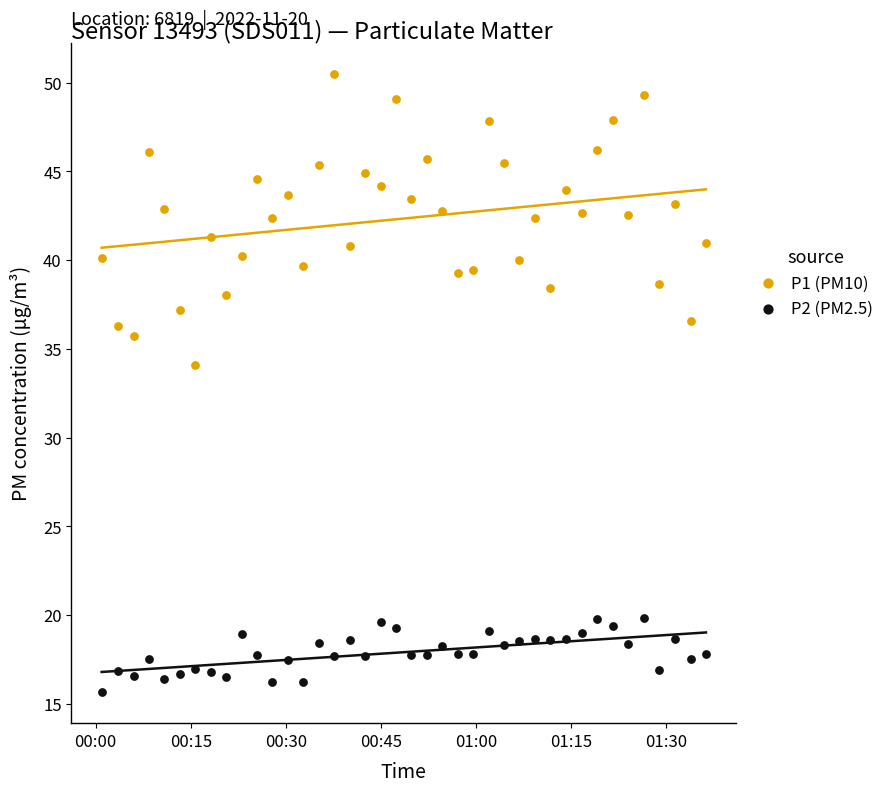

Which series reaches the minimum Y coordinate?

P2 (PM2.5)